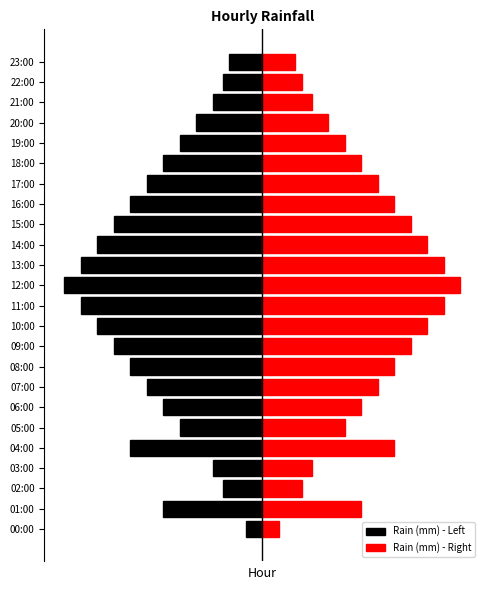

What is the difference between the Rain (mm) - Right values at 15 and 18?

0.2